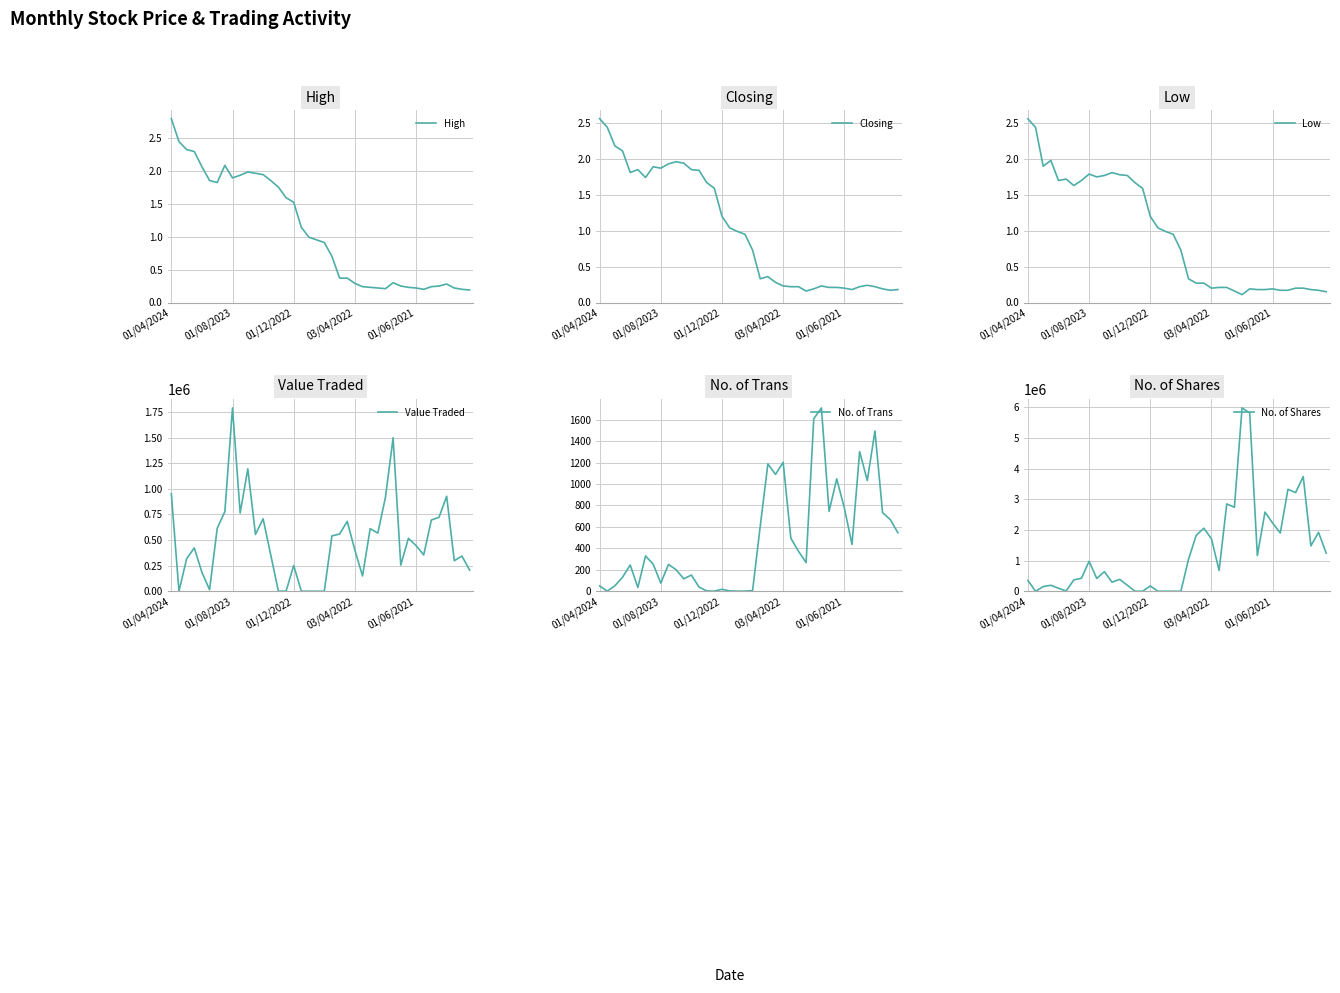

Where is No. of Shares nearest to the value 2988456?

26